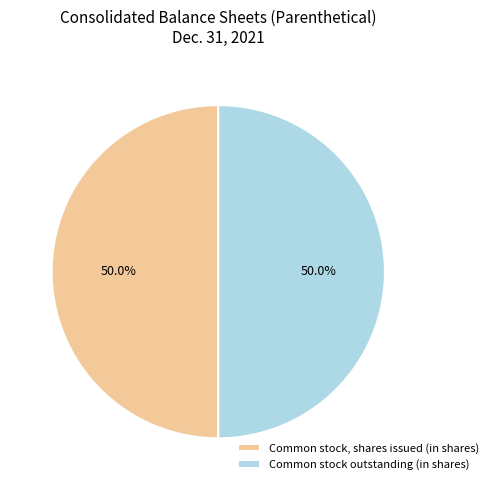

Approximately how many times larger is the value at Common stock outstanding (in shares) compared to Common stock, shares issued (in shares)?

1.0